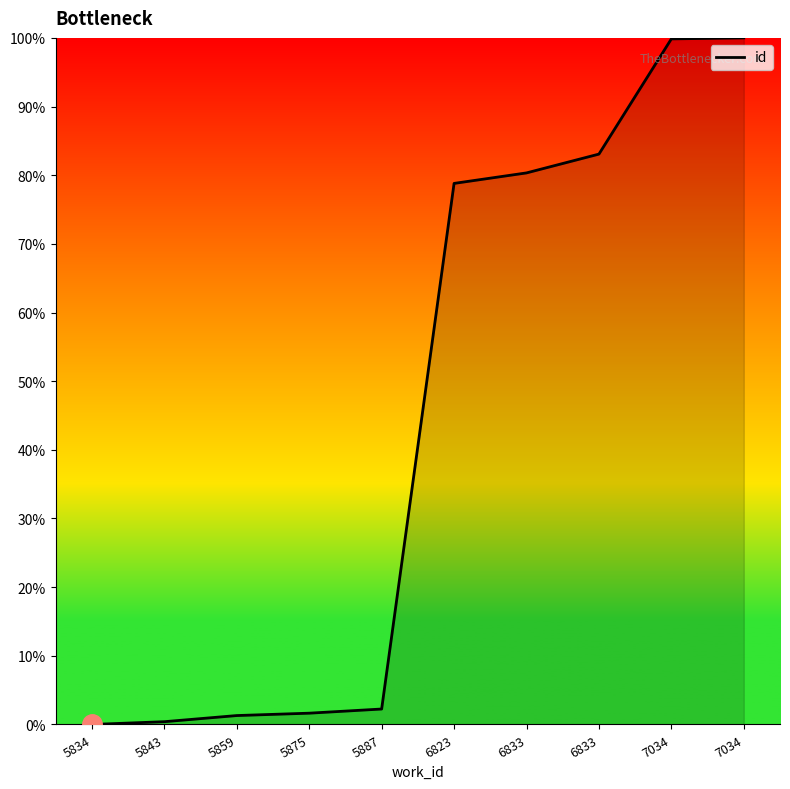

Does the chart display data point markers on the line(s)?

No